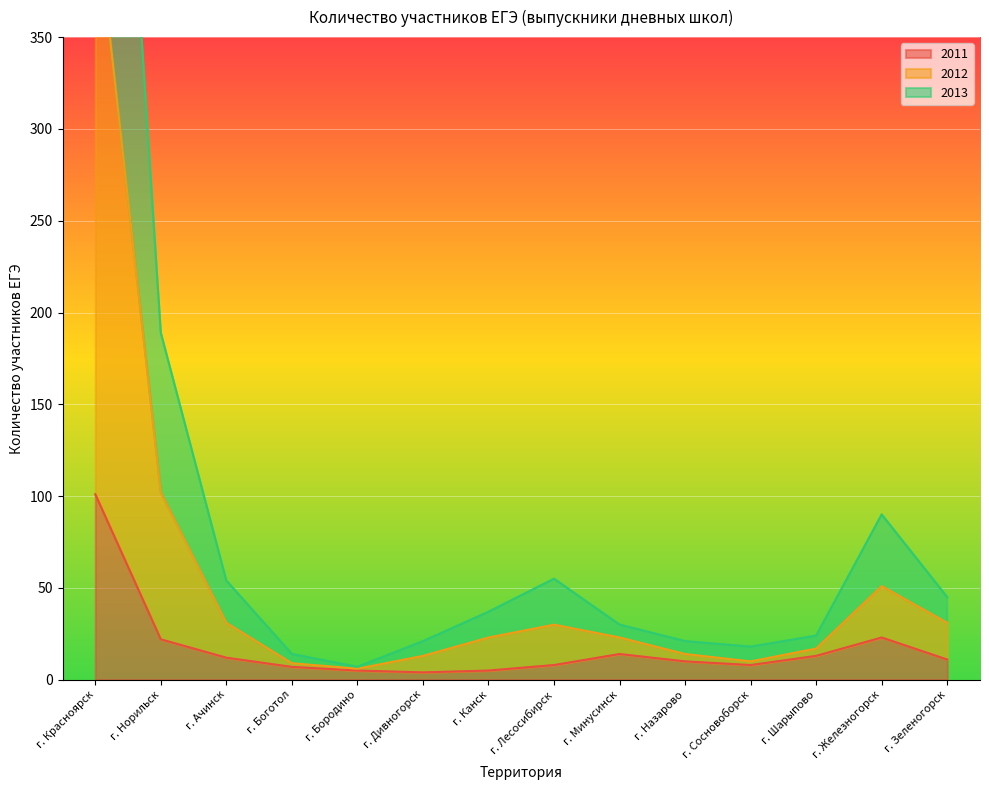

Is it true that 2011 equals 101 at г. Красноярск?

True